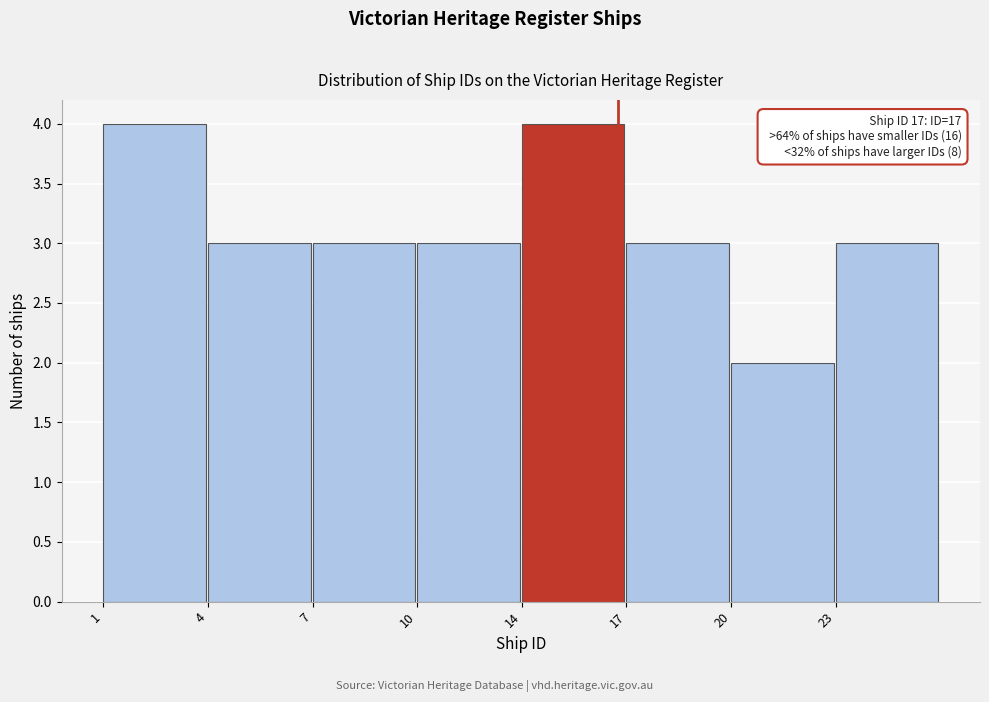

Reading left to right, transcribe all the data shown in this chart.

1=4	4=3	7=3	10=3	14=4	17=3	20=2	23=3